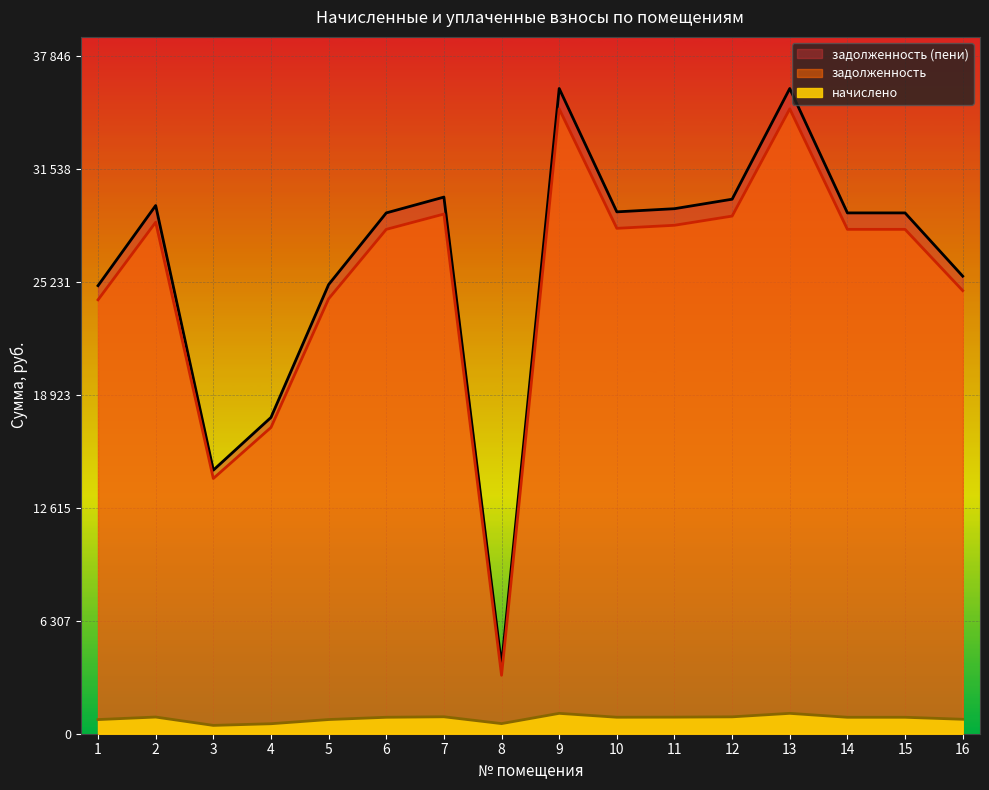

Where does the начислено series first go above 918?

2